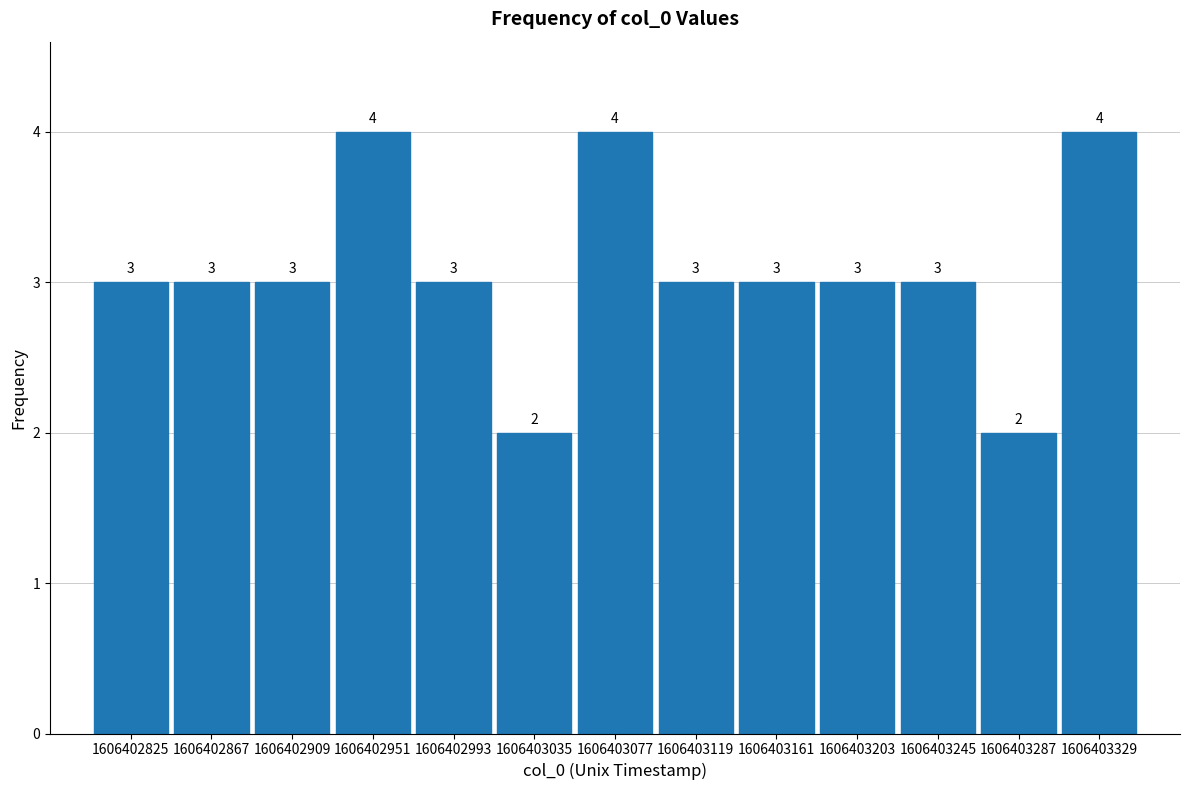

Reading left to right, transcribe this chart: for each bar, give the range it covers on the x-axis and its height. The bar edges are not printed on the chart, so give them approximately, as read against the axis.

1606402805 to 1606402845: 3
1606402845 to 1606402890: 3
1606402890 to 1606402930: 3
1606402930 to 1606402970: 4
1606402970 to 1606403015: 3
1606403015 to 1606403055: 2
1606403055 to 1606403100: 4
1606403100 to 1606403140: 3
1606403140 to 1606403180: 3
1606403180 to 1606403225: 3
1606403225 to 1606403265: 3
1606403265 to 1606403310: 2
1606403310 to 1606403350: 4